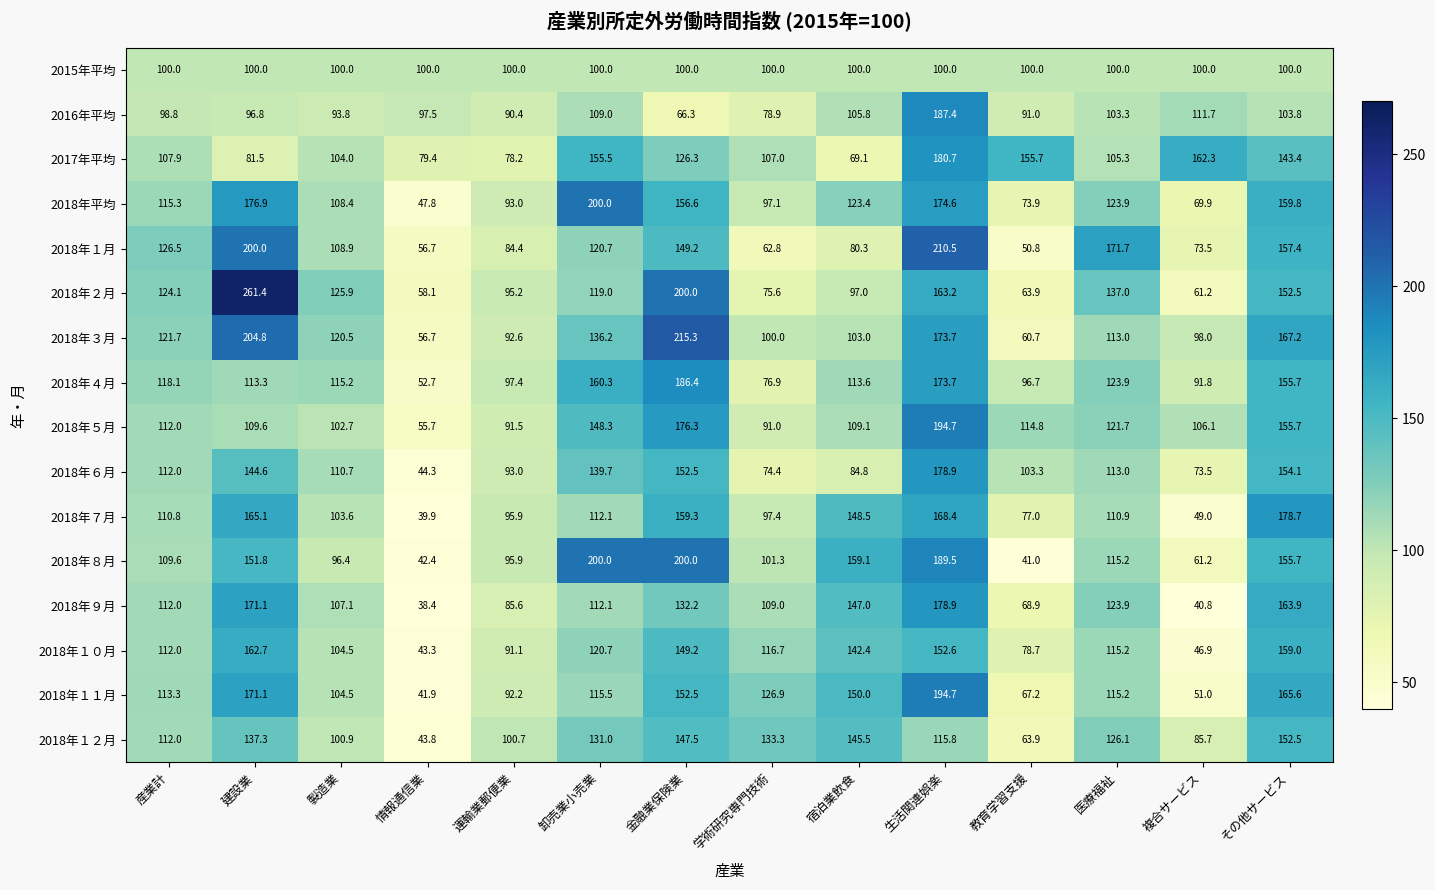

Count the number of categories in the chart.

14